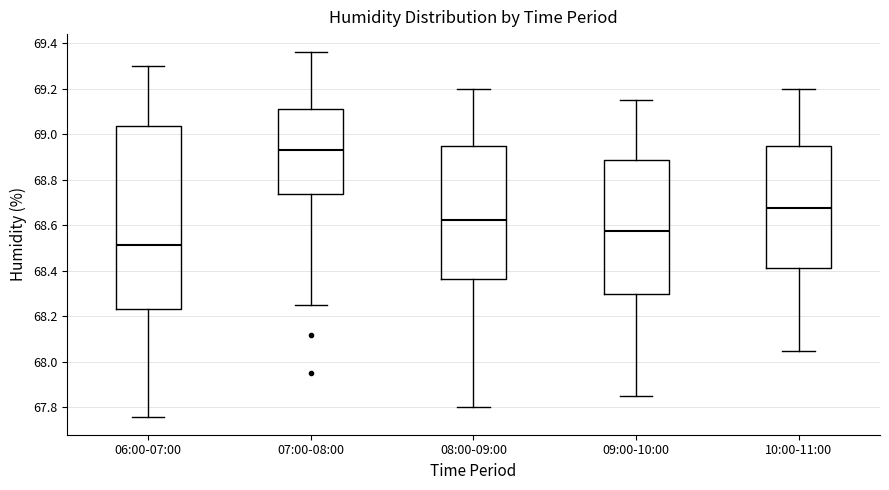

Reading left to right, read every box against the y-axis: the position of its median line, the range the box covers, and the ends of its whiskers. The values are not printed on the chart, so give them approximately, as read against the axis.

06:00-07:00: median 68.52, box 68.24 to 69.04, whiskers 67.76 to 69.30
07:00-08:00: median 68.94, box 68.74 to 69.12, whiskers 68.26 to 69.36
08:00-09:00: median 68.62, box 68.36 to 68.96, whiskers 67.80 to 69.20
09:00-10:00: median 68.58, box 68.30 to 68.88, whiskers 67.86 to 69.16
10:00-11:00: median 68.68, box 68.42 to 68.96, whiskers 68.06 to 69.20